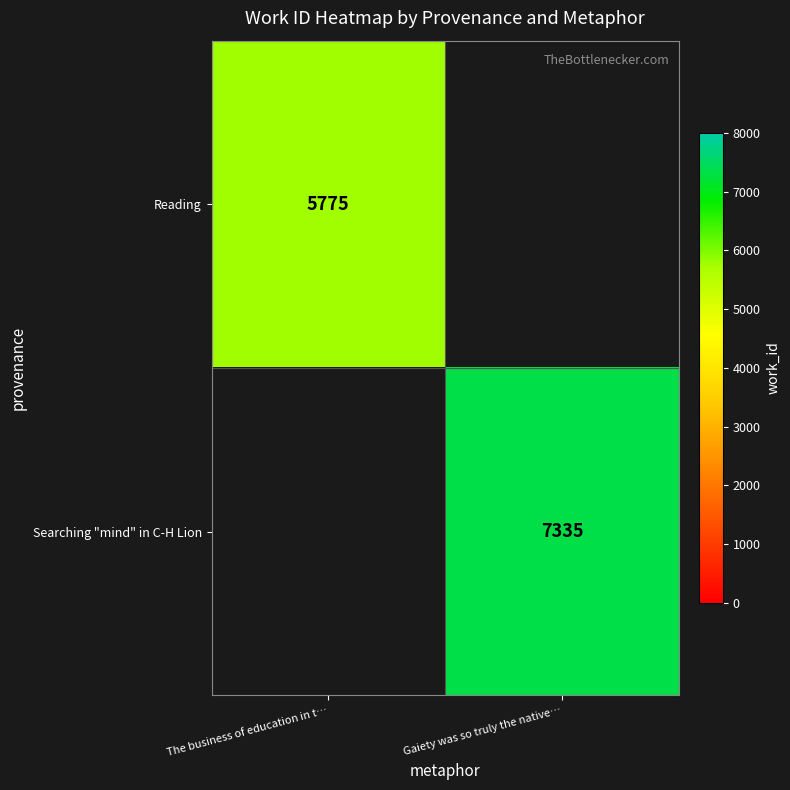

The value of Searching "mind" in C-H Lion at Gaiety was so truly the native… is 7335. True or false?

True